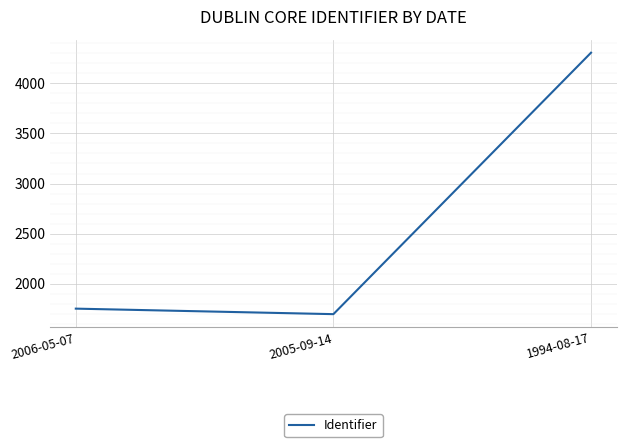

List the labels in order of value, smallest first.

2005-09-14, 2006-05-07, 1994-08-17